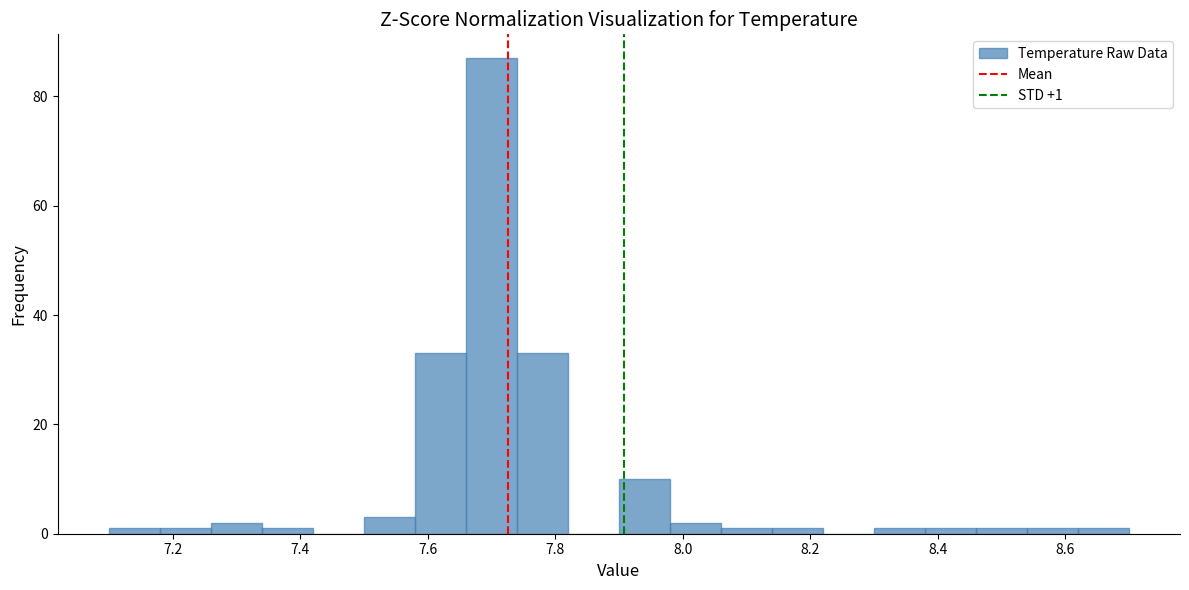

Which range on the x-axis has the tallest bar?

7.66 to 7.74